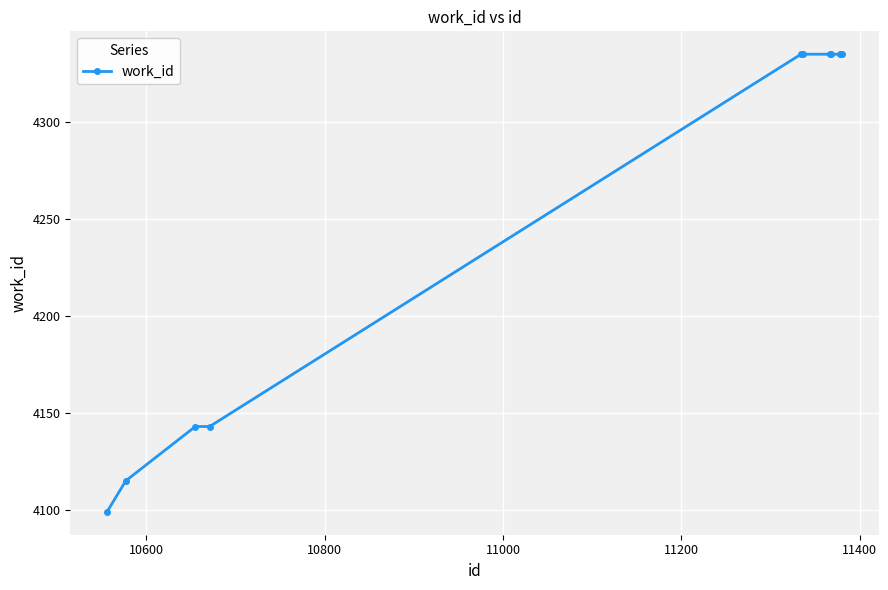

What is the value of the 8th point from the left?

4335